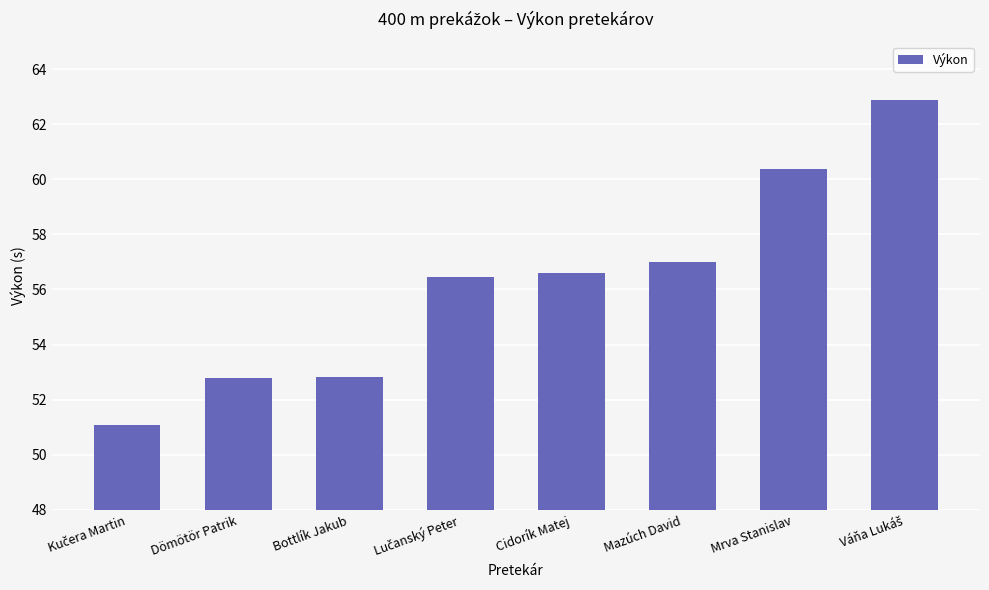

True or false: the data shows 68.8 at Dömötör Patrik.

False